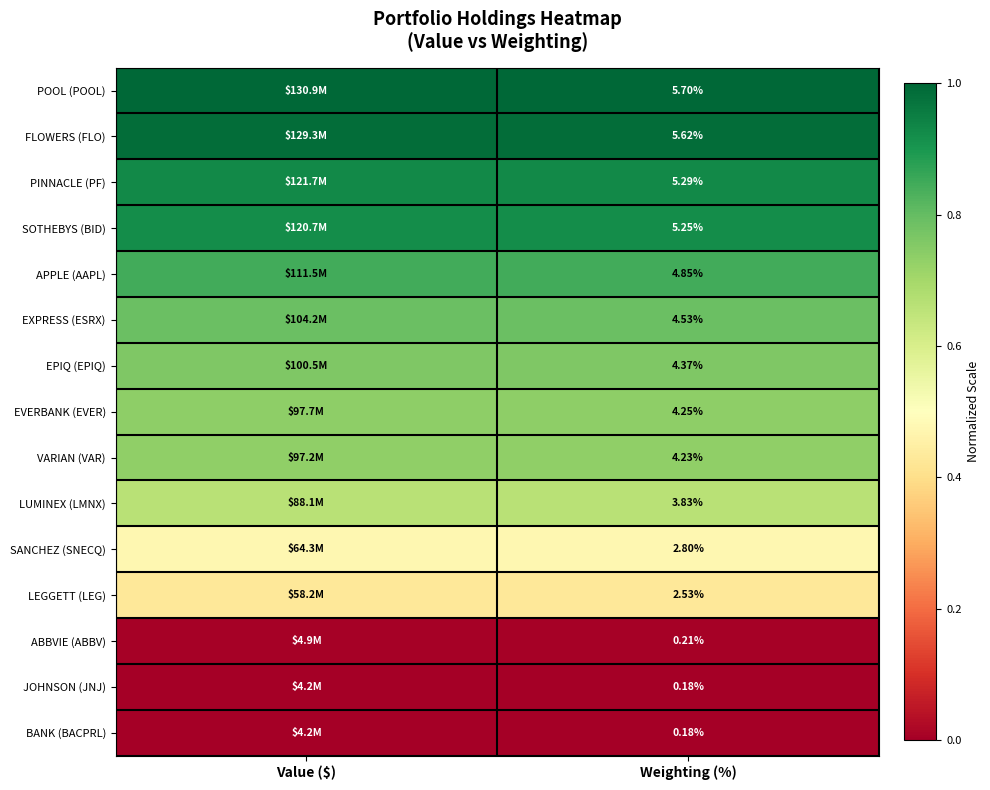

Is the value of VARIAN (VAR) at Weighting (%) greater than the value of SOTHEBYS (BID) at Weighting (%)?

No